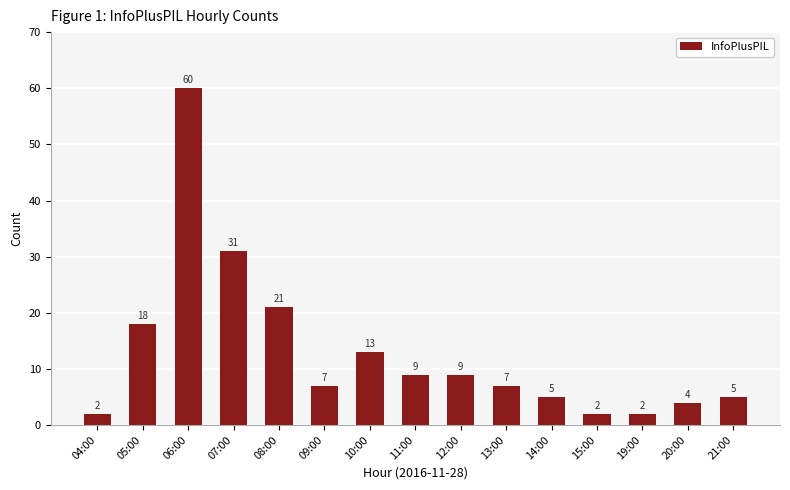

Which category has the highest value across all series?

06:00